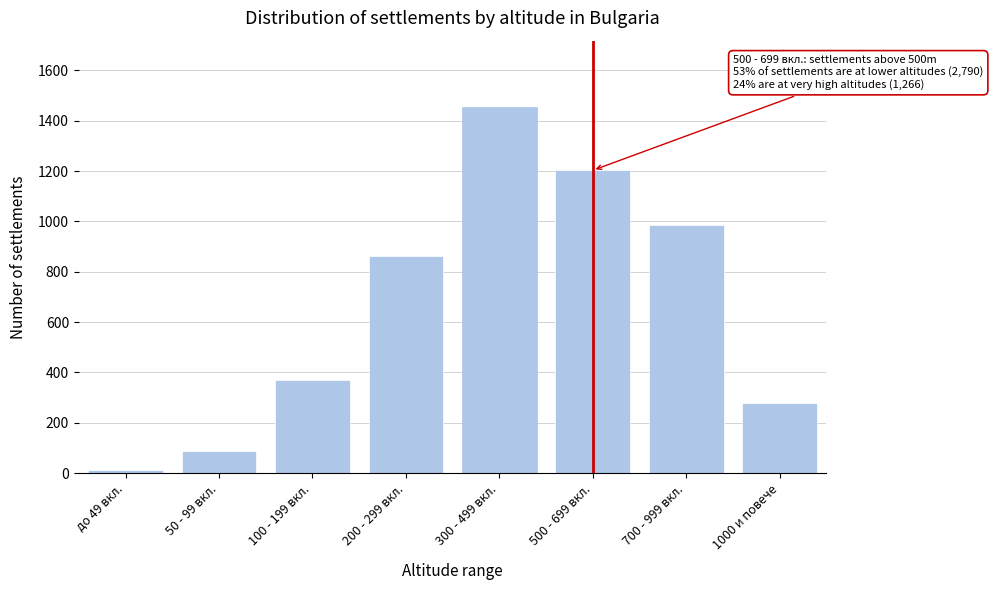

Reading right to left, extract all data points from this chart.

1000 и повече=279	700 - 999 вкл.=987	500 - 699 вкл.=1203	300 - 499 вкл.=1456	200 - 299 вкл.=863	100 - 199 вкл.=370	50 - 99 вкл.=89	до 49 вкл.=12